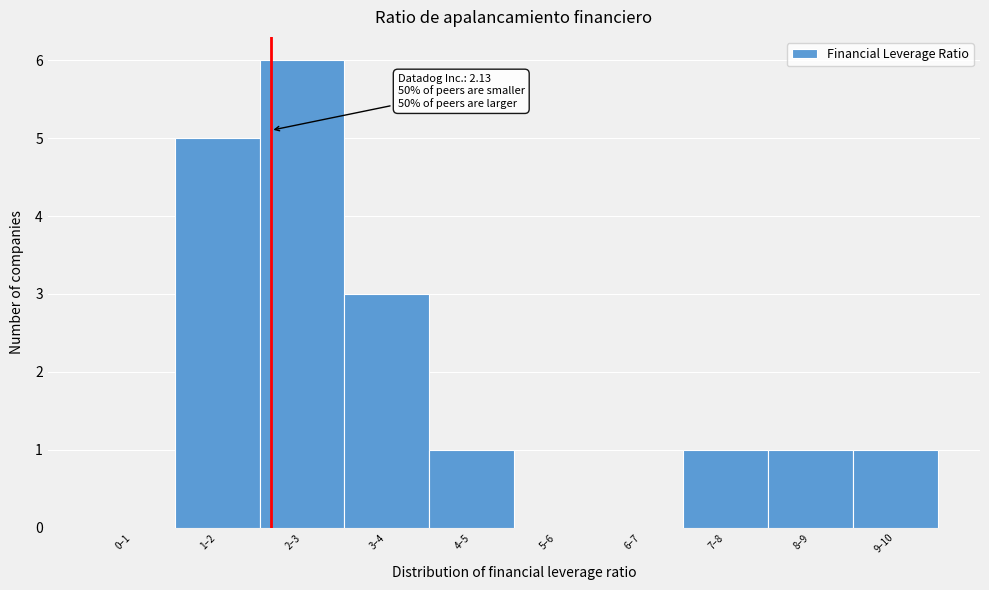

Reading left to right, what are all the values shown in this chart?

0–1=0	1–2=5	2–3=6	3–4=3	4–5=1	5–6=0	6–7=0	7–8=1	8–9=1	9–10=1